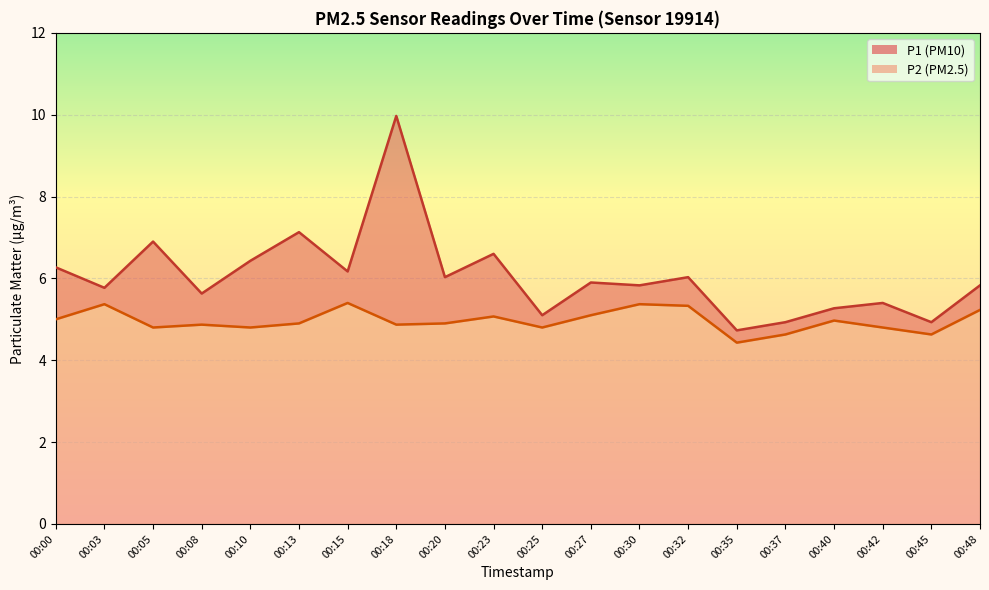

What is the difference between the second highest and minimum values in the P2 series?

0.9